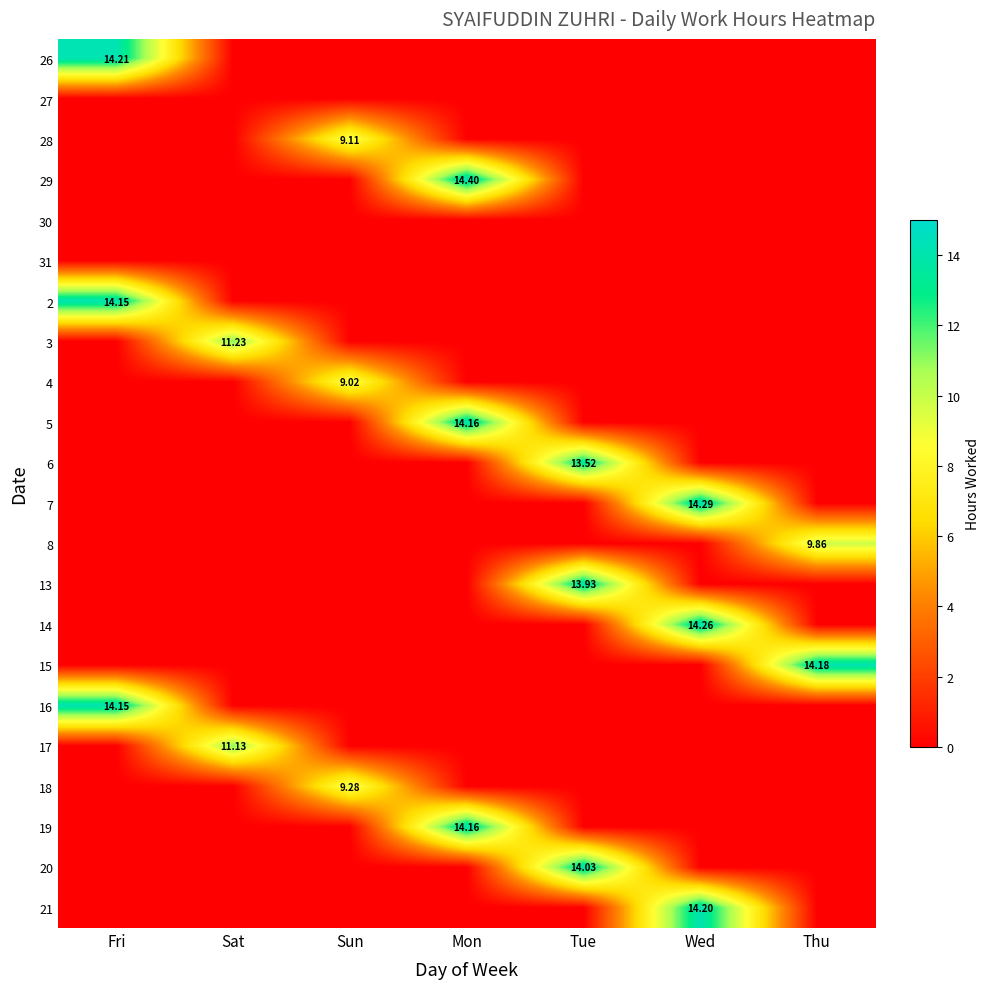

How many data points in 20 are above 0?

1